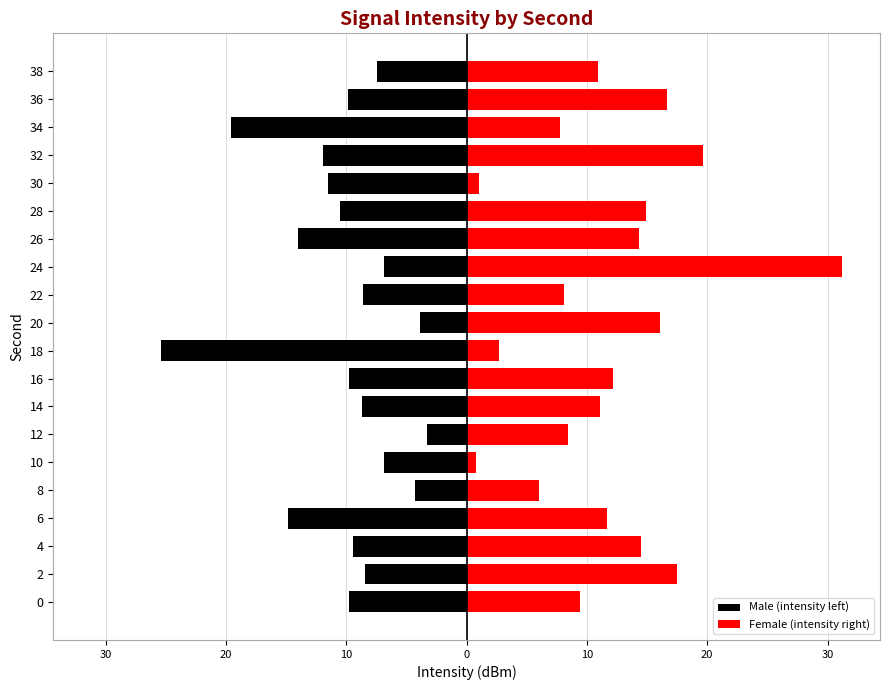

Which category has the lowest value in the Female (intensity right) series?

10